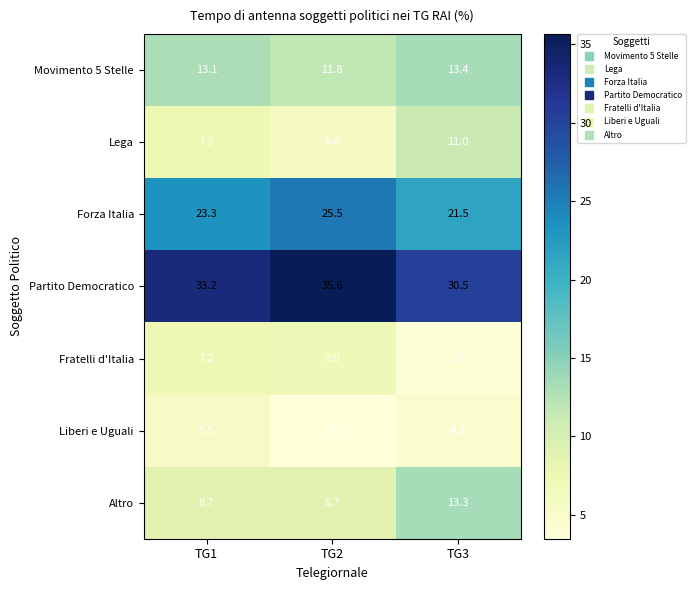

Which series has the widest spread of values?

Partito Democratico